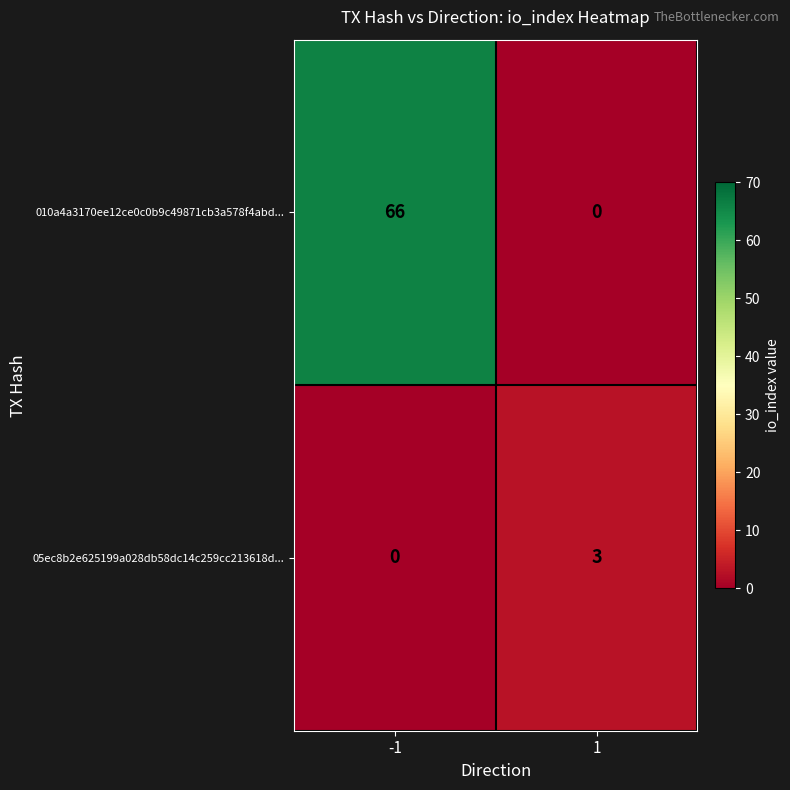

List the series in order of their overall mean, lowest first.

05ec8b2e625199a028db58dc14c259cc213618d..., 010a4a3170ee12ce0c0b9c49871cb3a578f4abd...